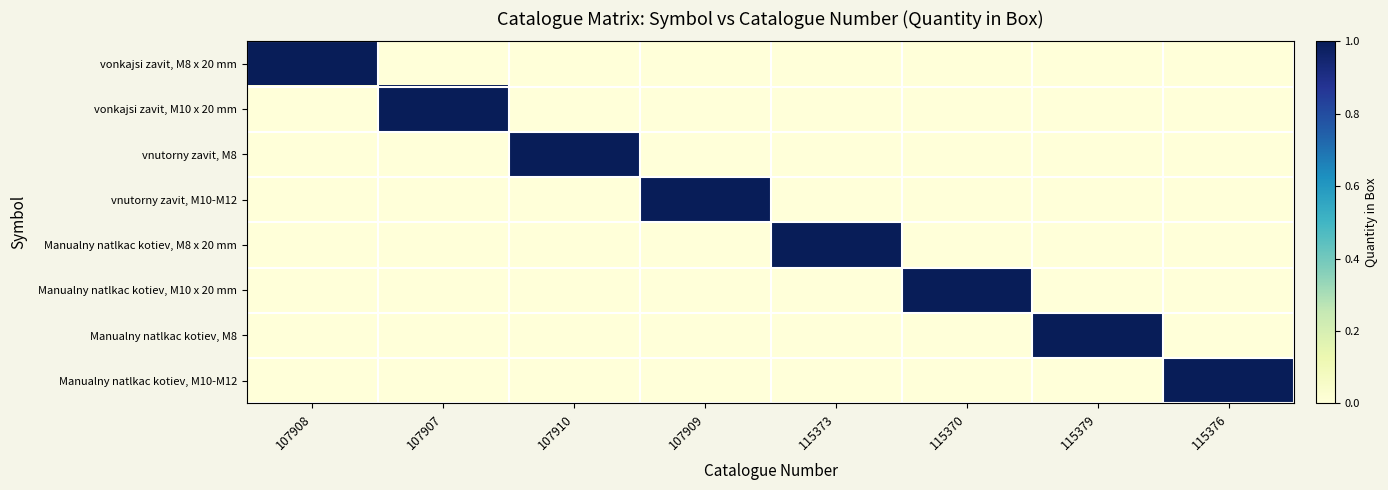

Between 115370 and 107910, which is larger?

115370